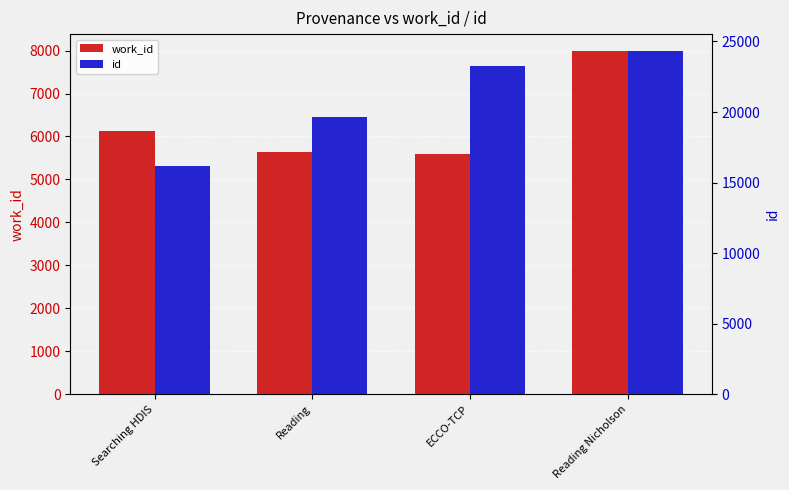

Reading left to right, extract all data points from this chart.

work_id: Searching HDIS=6135	Reading=5642	ECCO-TCP=5583	Reading Nicholson=7984
id: Searching HDIS=16188	Reading=19614	ECCO-TCP=23275	Reading Nicholson=24305